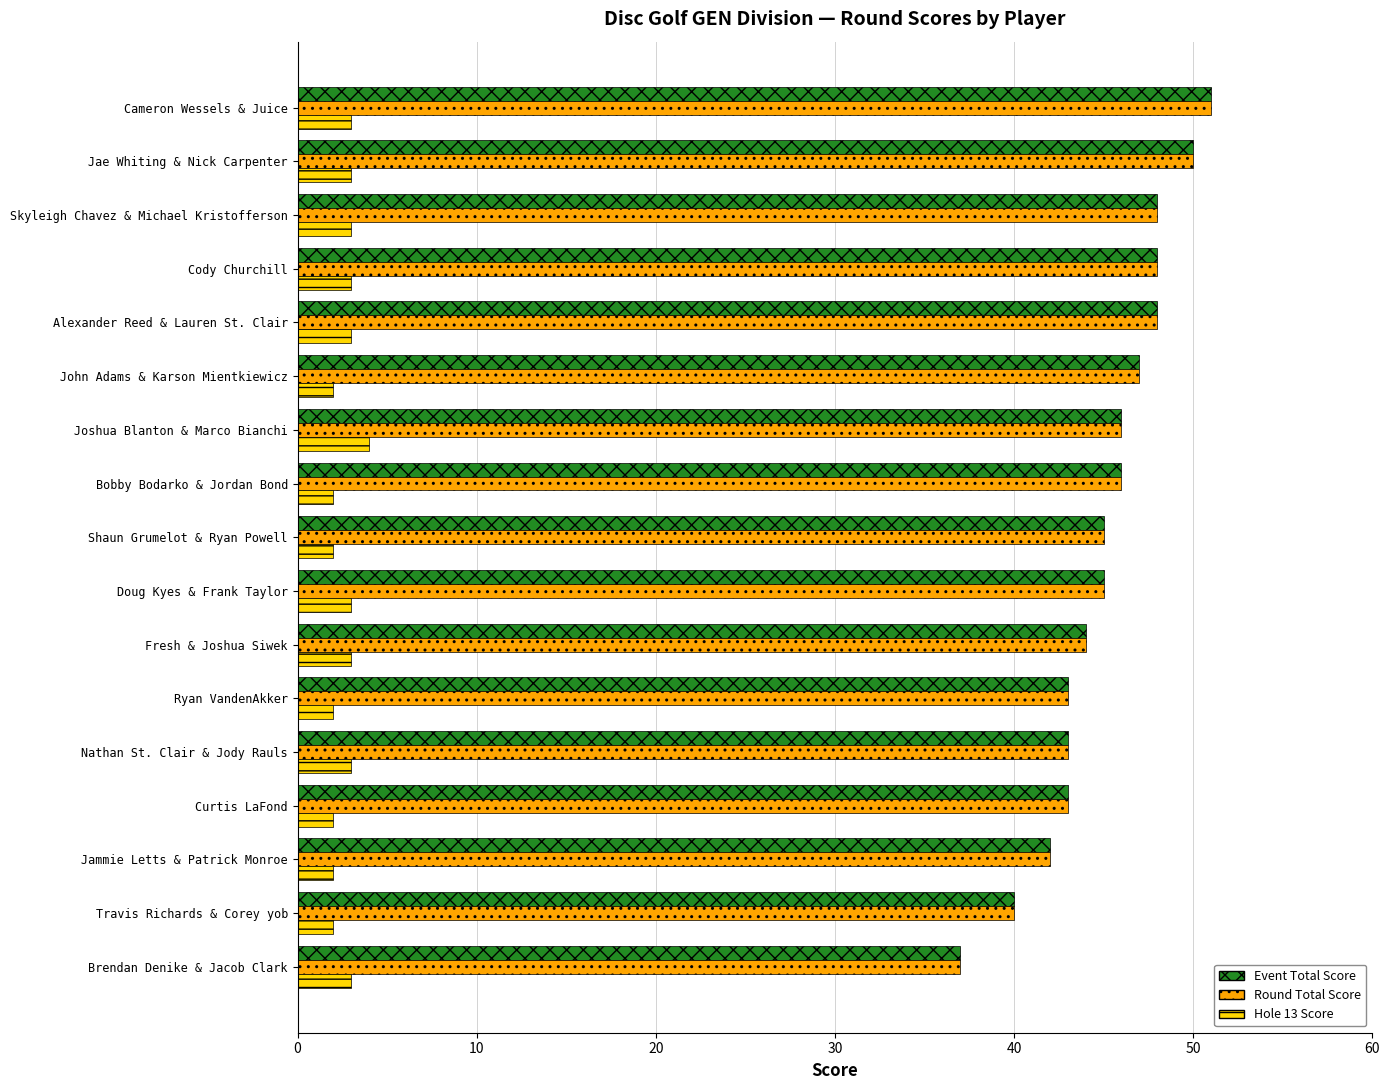

Which category has the highest value in the Round Total Score series?

Cameron Wessels & Juice